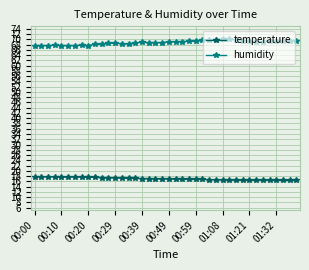

How many lines are shown in the chart?

2